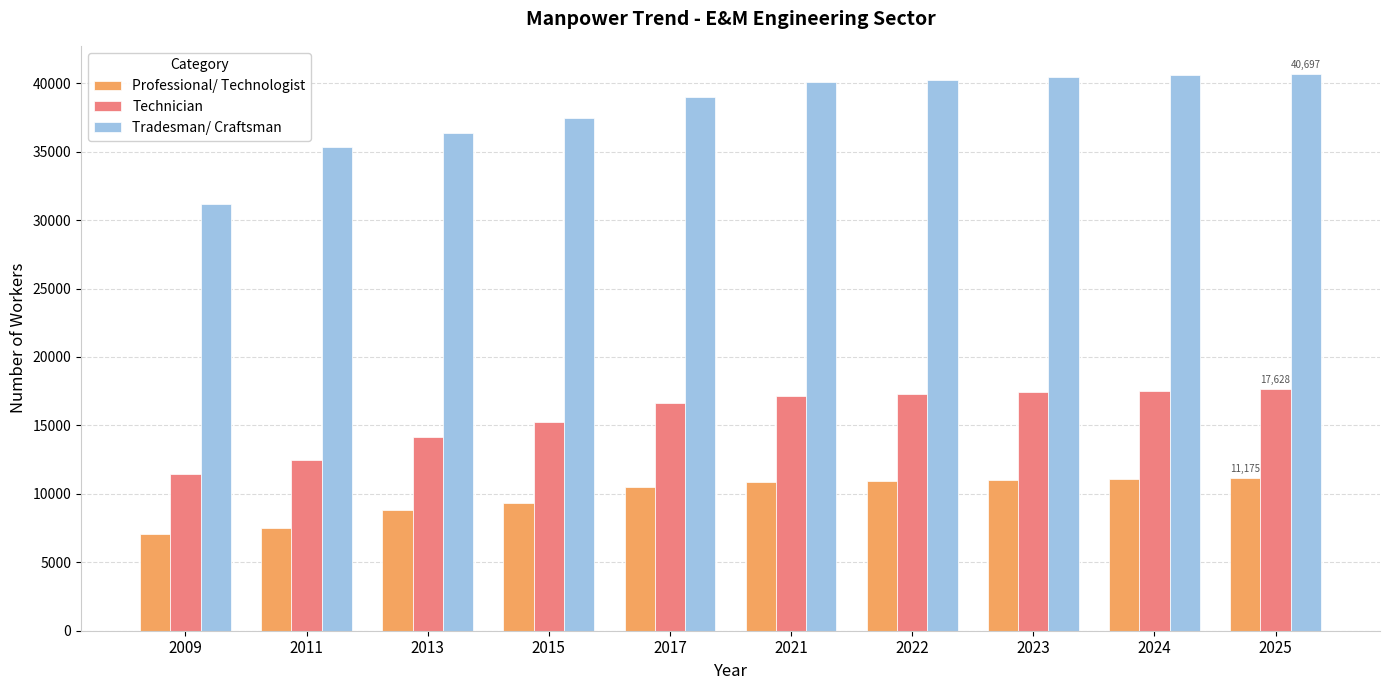

What is the difference between the highest and lowest values at 2022?

29292